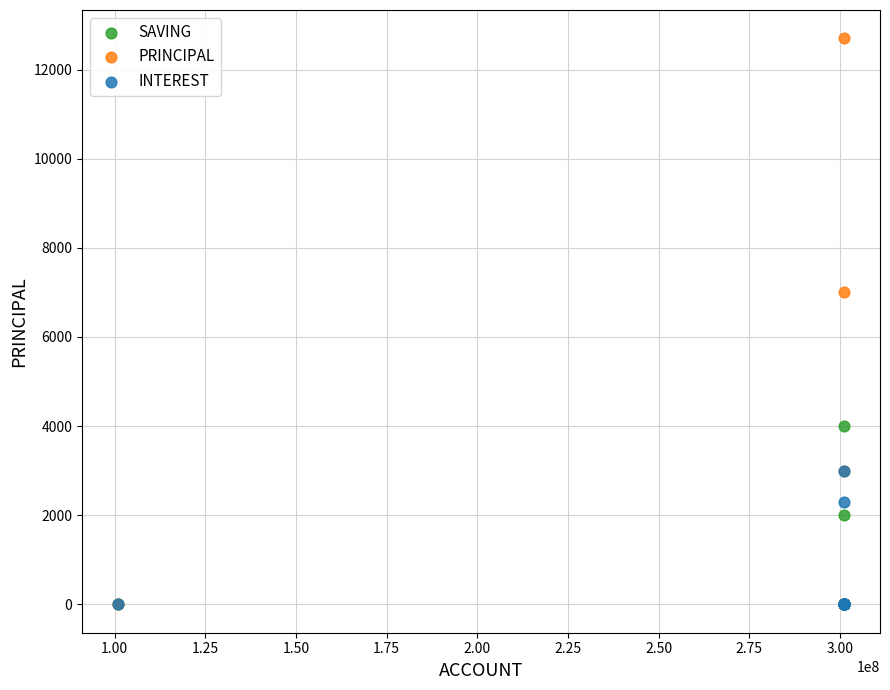

In the INTEREST series, what Y value is closest to 1500?

2300